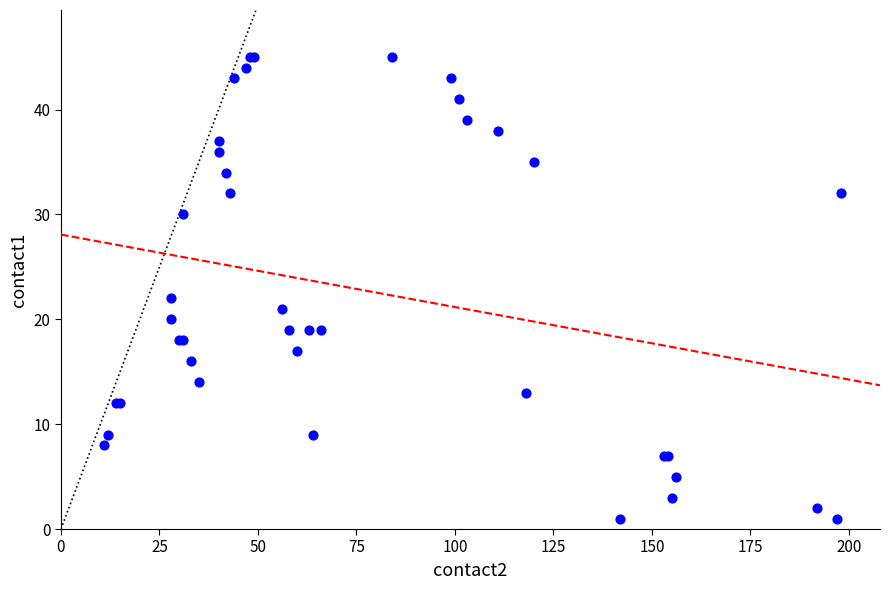

What Y value in the scatter plot is closest to 23?

22